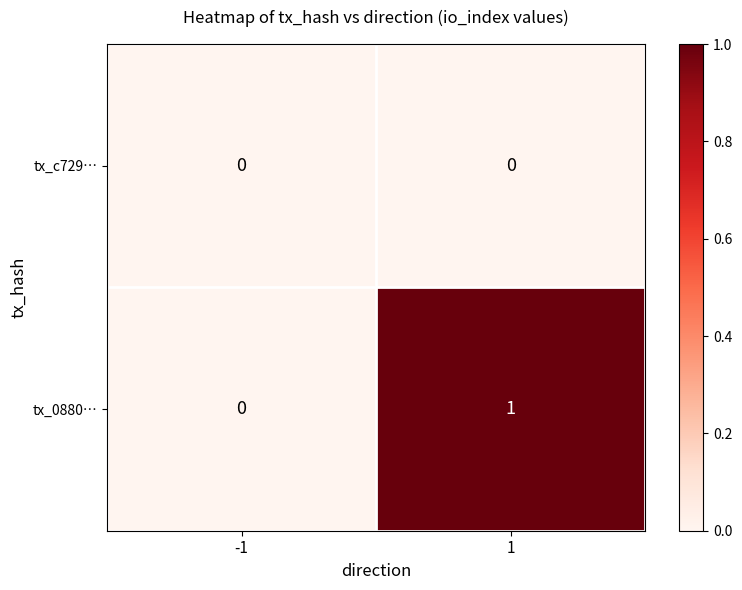

The tx_0880… series shows 1 at 1. True or false?

True